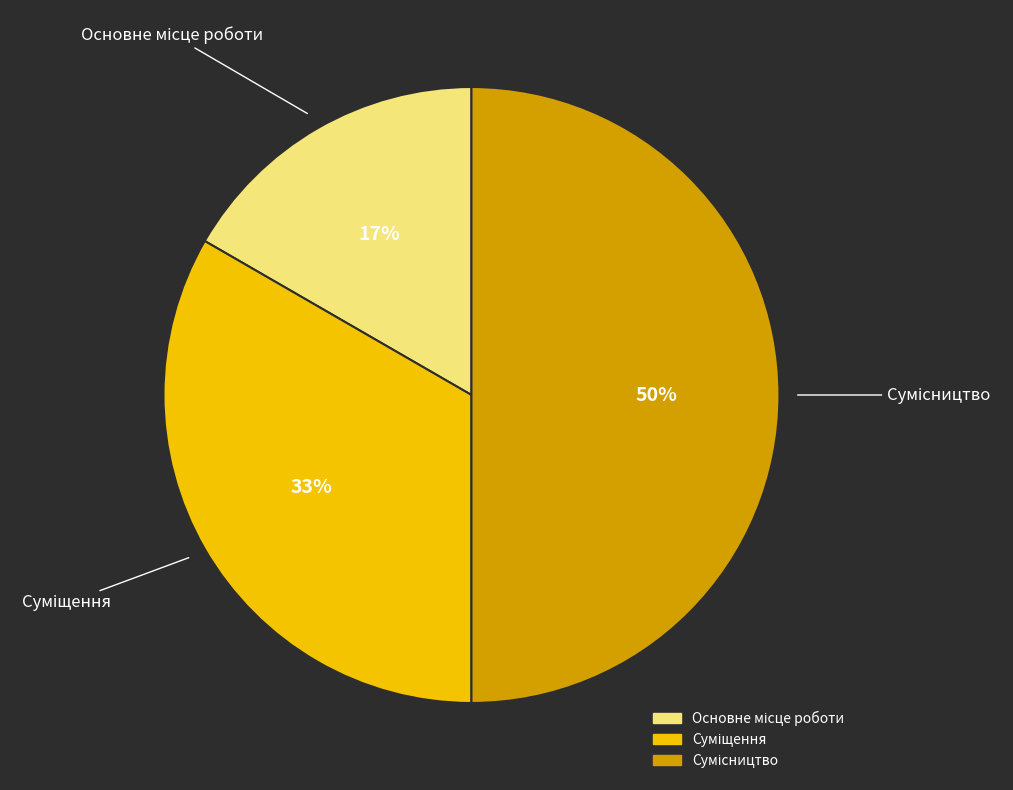

To the nearest percent, what is the difference between the largest and smallest slice percentages?

33%